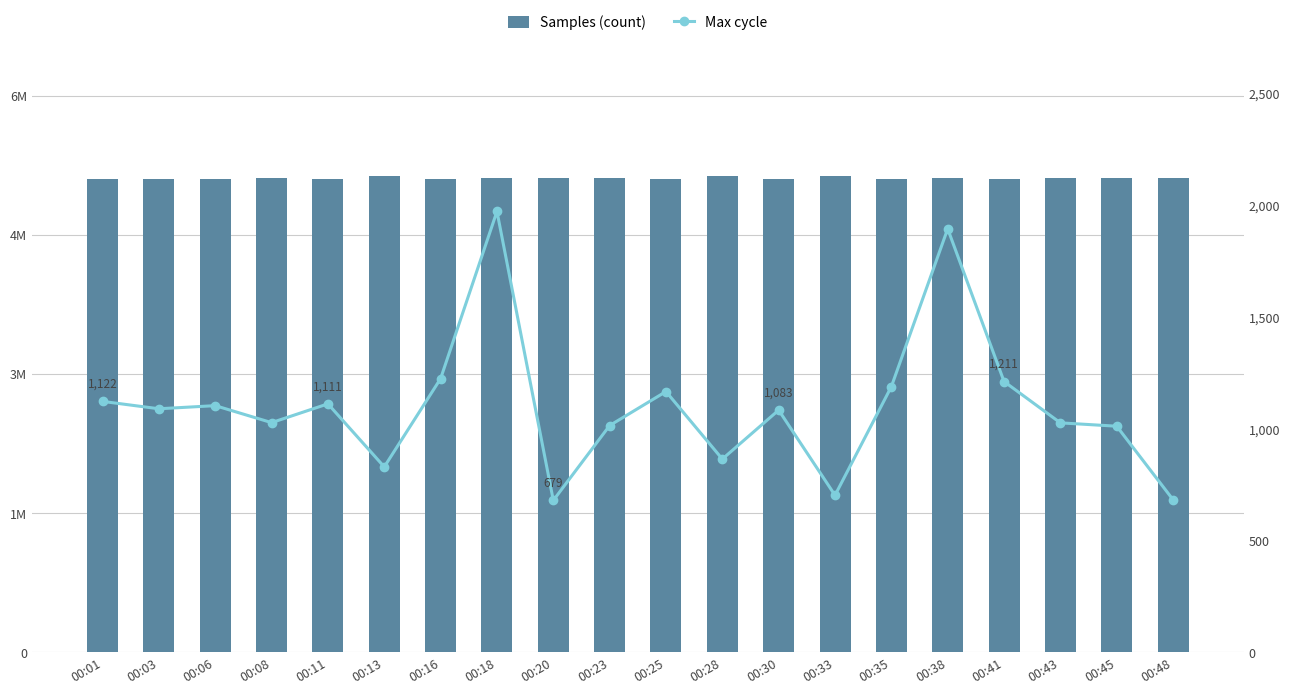

Where is Max cycle nearest to the value 1325?

00:16